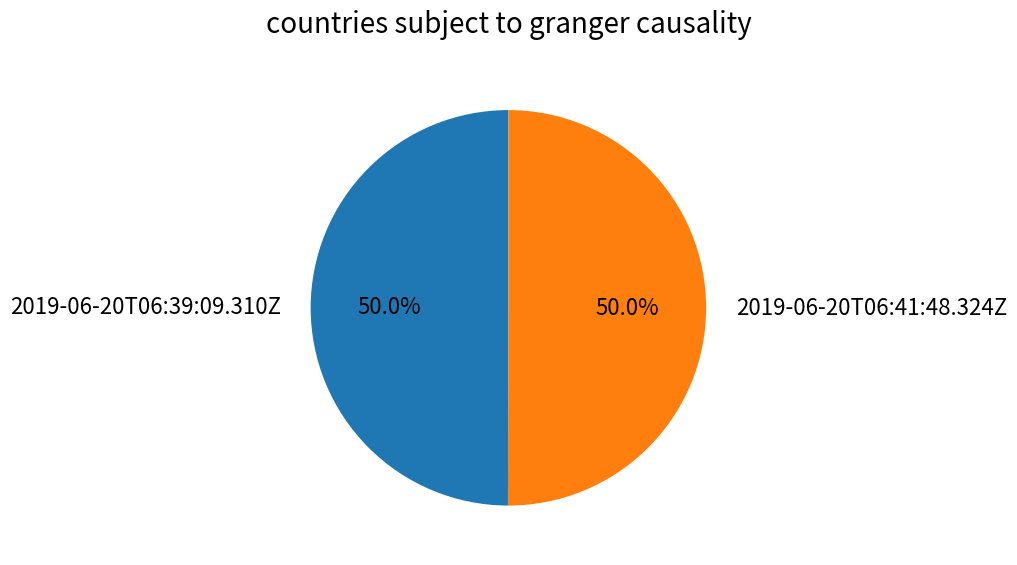

Count the number of slices in the pie.

2